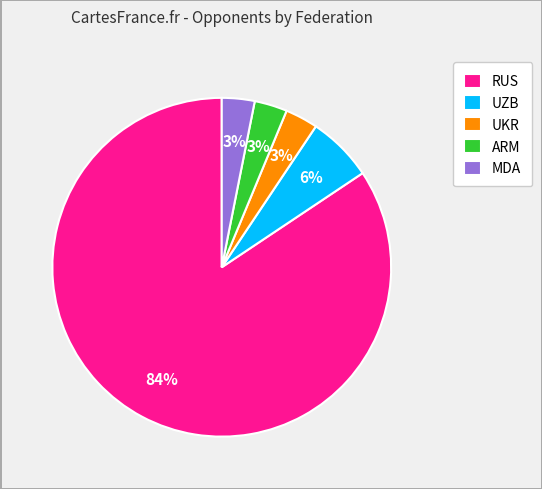

Which category accounts for the majority?

RUS